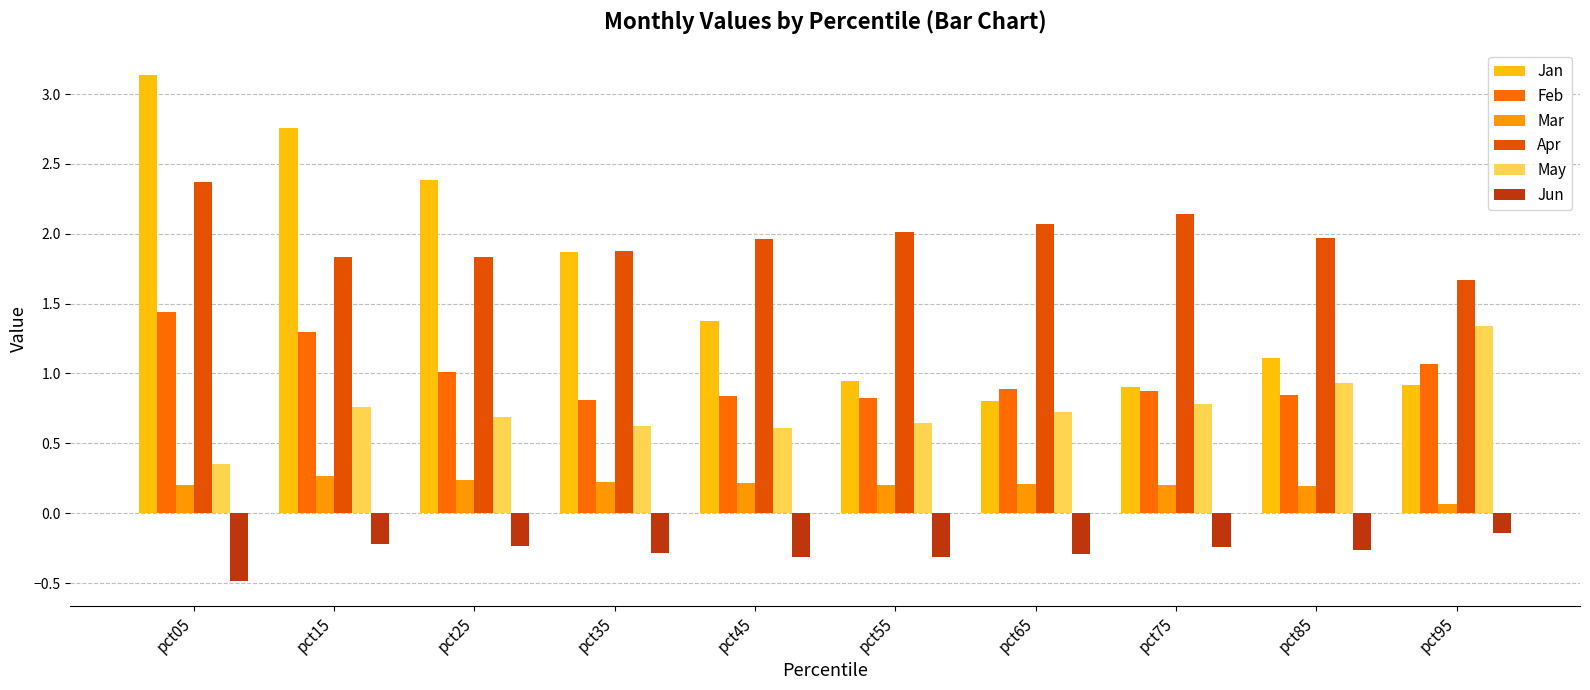

Rank the series at pct25 from lowest to highest value.

Jun, Mar, May, Feb, Apr, Jan